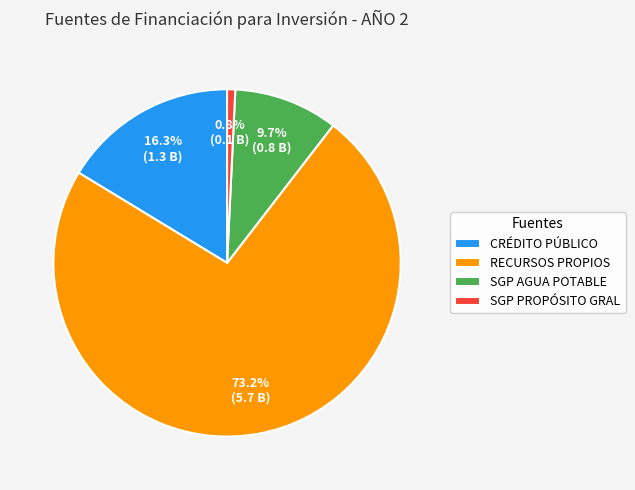

What is the smallest slice in the pie chart?

SGP PROPÓSITO GRAL